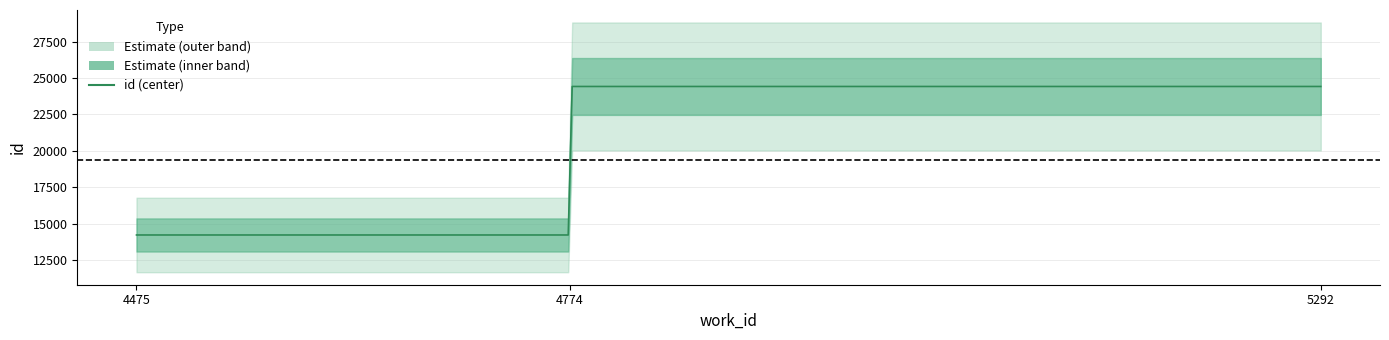

The value at 4774 is 24420. True or false?

True